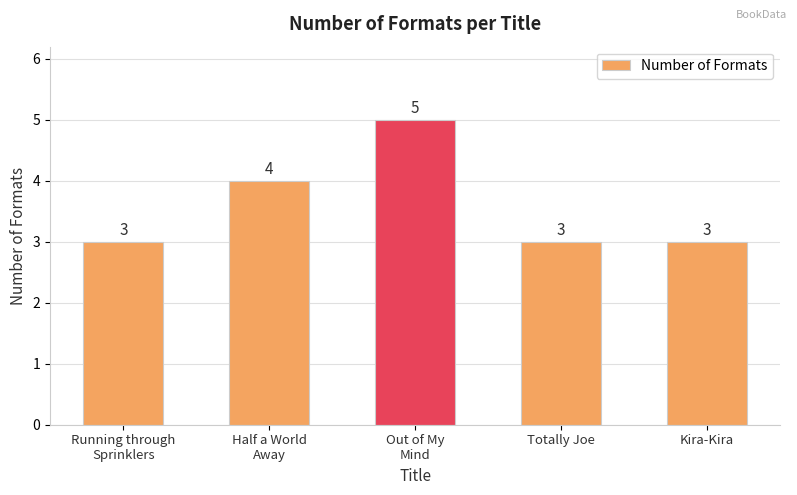

What is the ratio of the value at Half a World
Away to the value at Out of My
Mind?

0.8